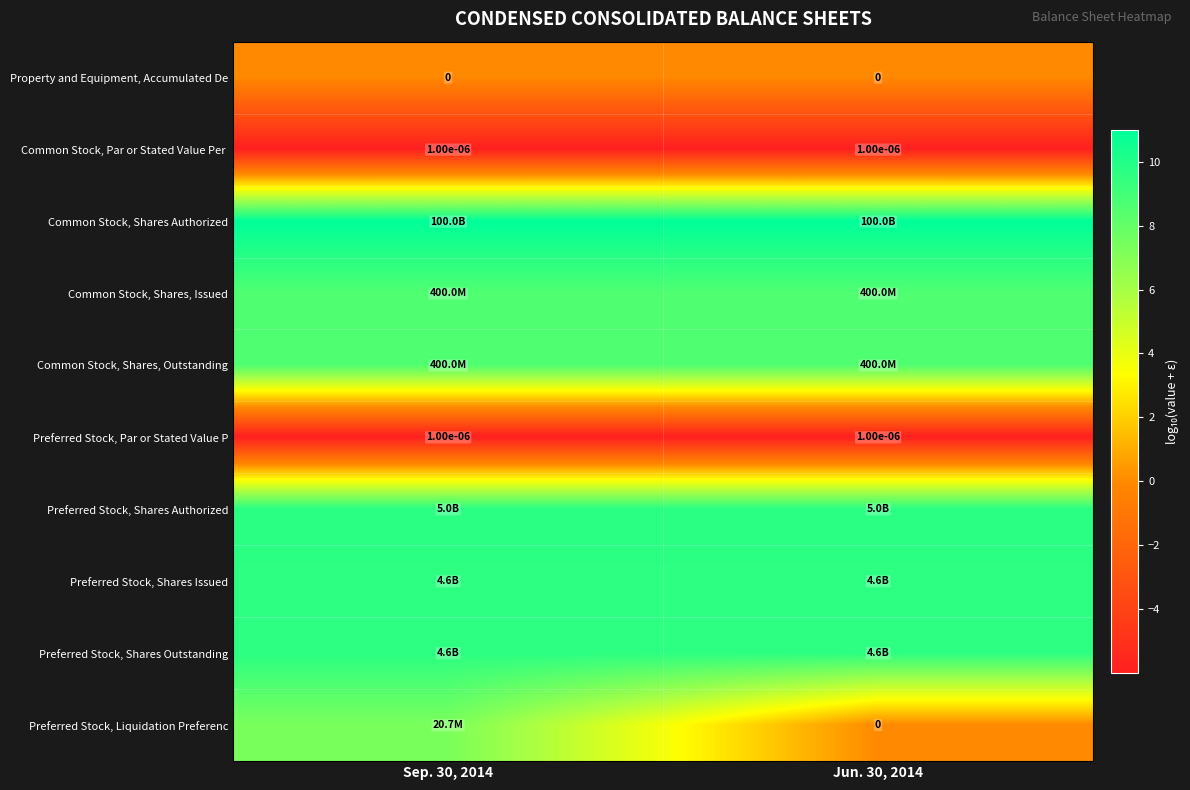

Which has a higher value, Jun. 30, 2014 or Sep. 30, 2014?

Jun. 30, 2014